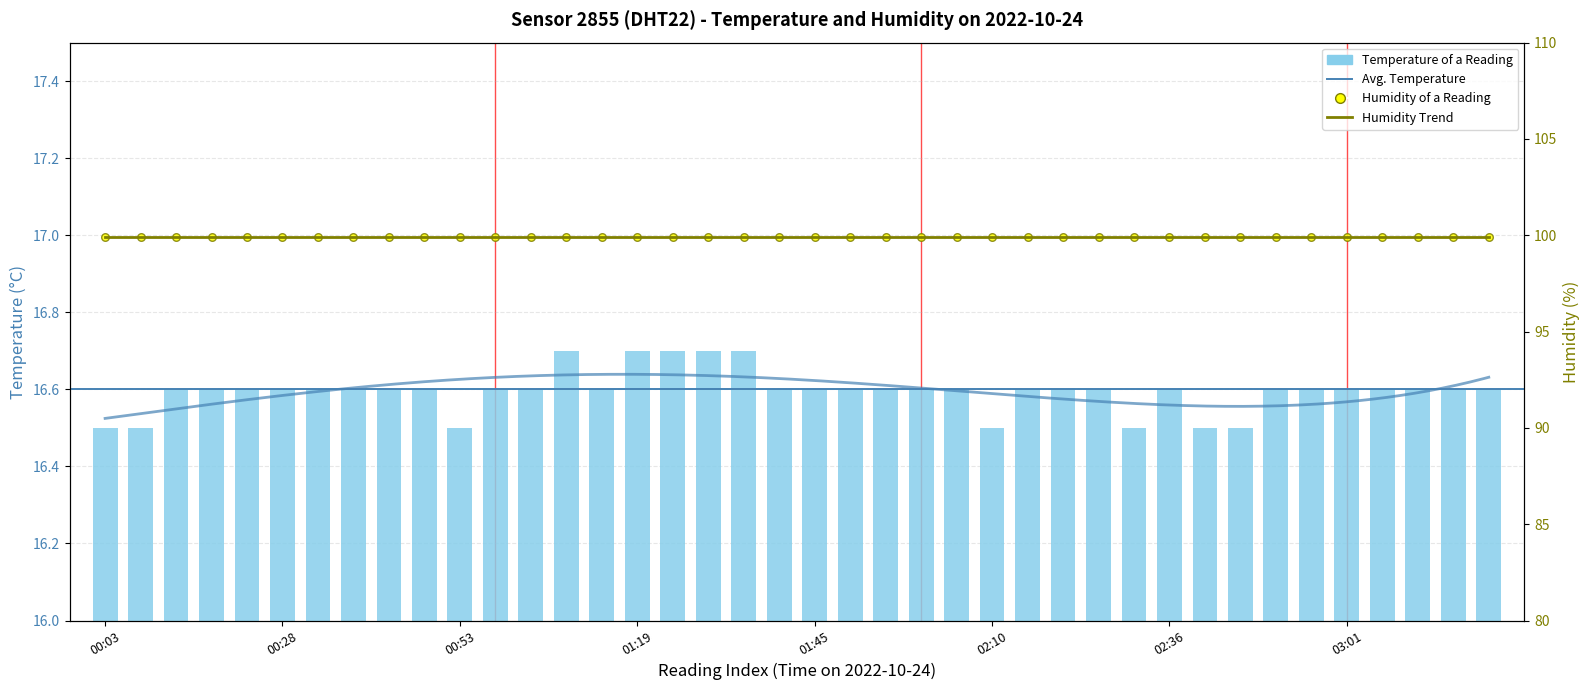

Which has a higher value, 38 or 2?

38